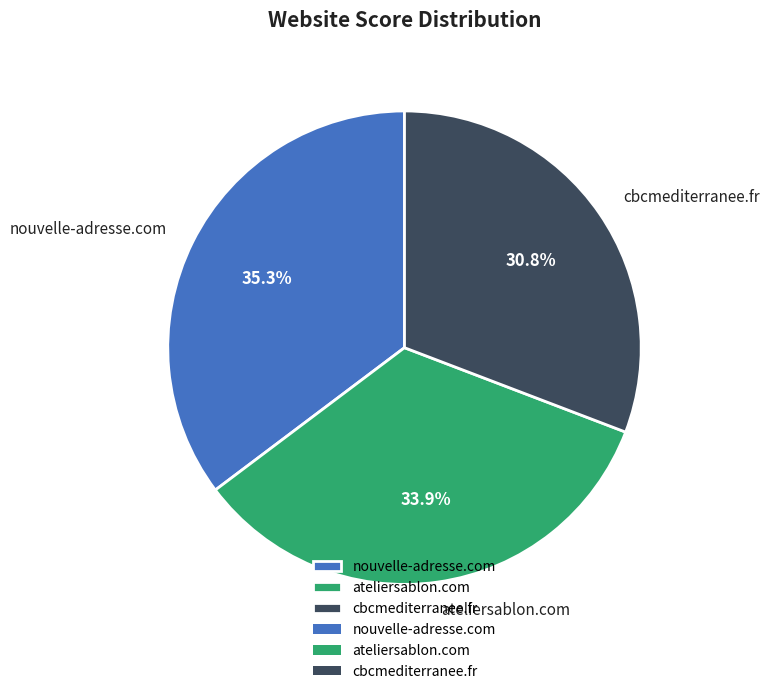

To the nearest percent, what is the average slice percentage?

33%